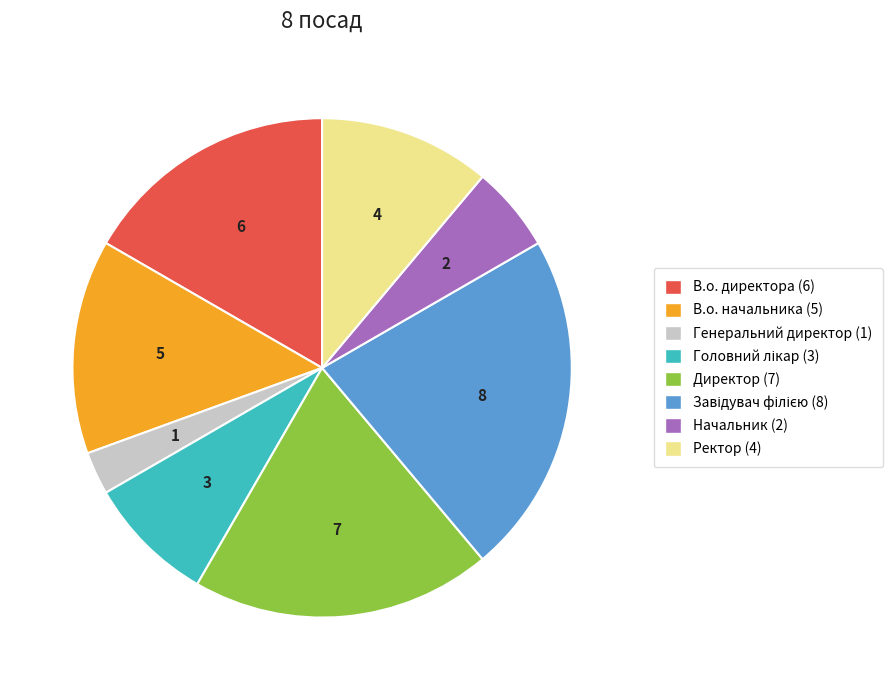

Does Директор account for over 50% of the chart?

No